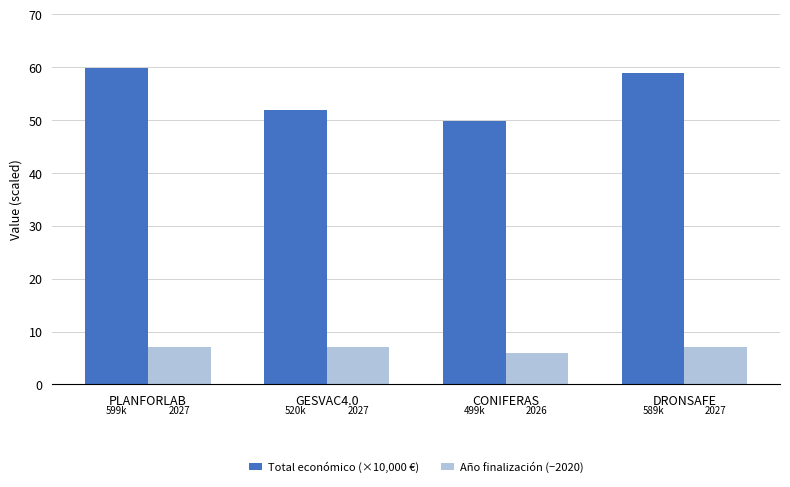

Are the bars grouped side by side (vs. stacked)?

Yes